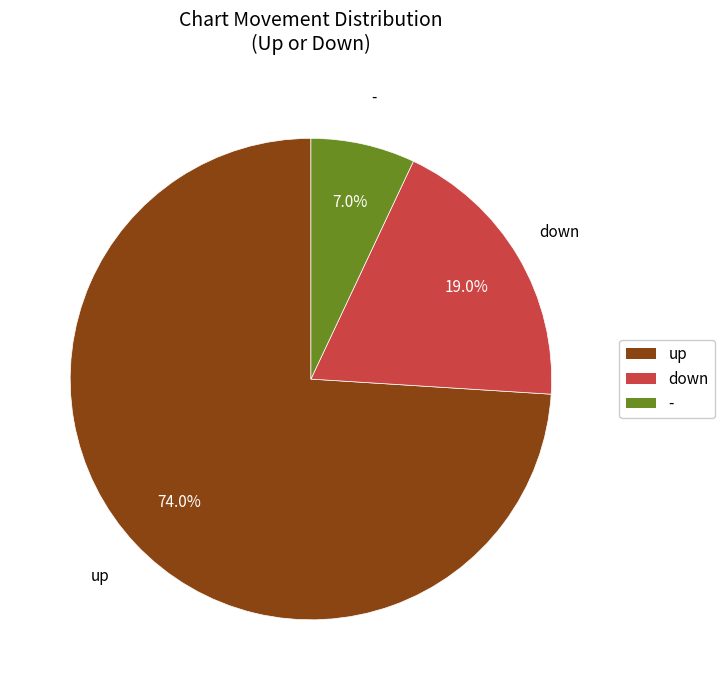

Count the number of slices in the pie.

3